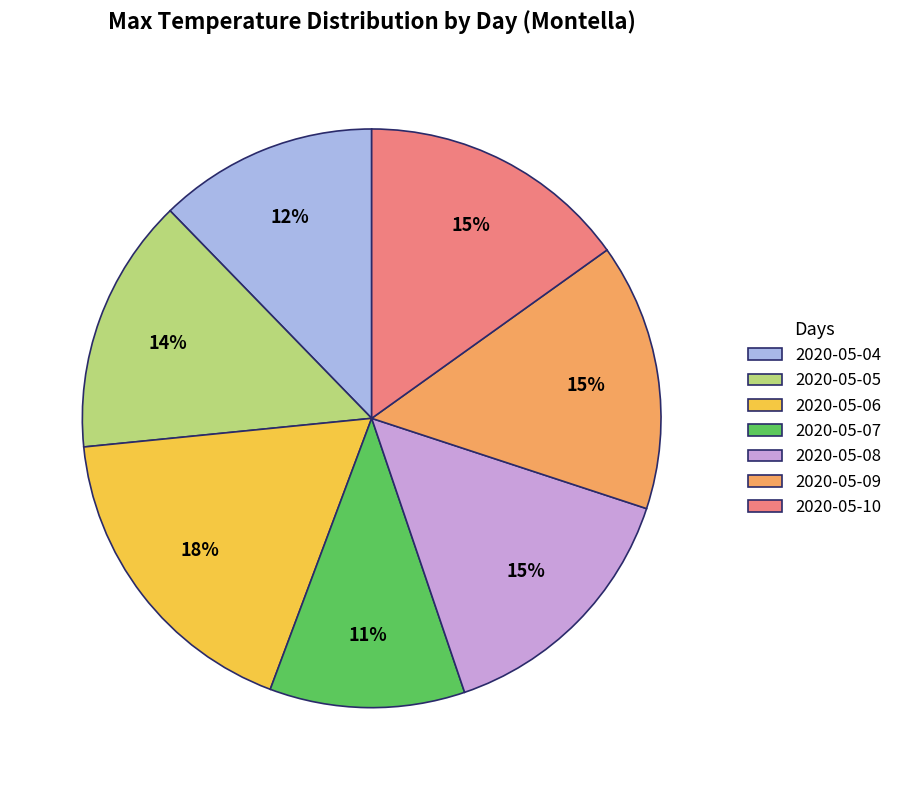

To the nearest percent, what is the difference between the 2020-05-08 and 2020-05-06 slice percentages?

3%